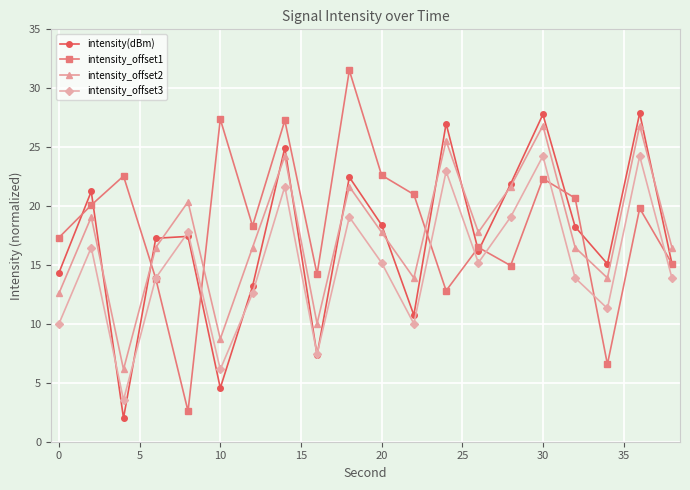

Which series has the largest range (max minus min)?

intensity_offset1